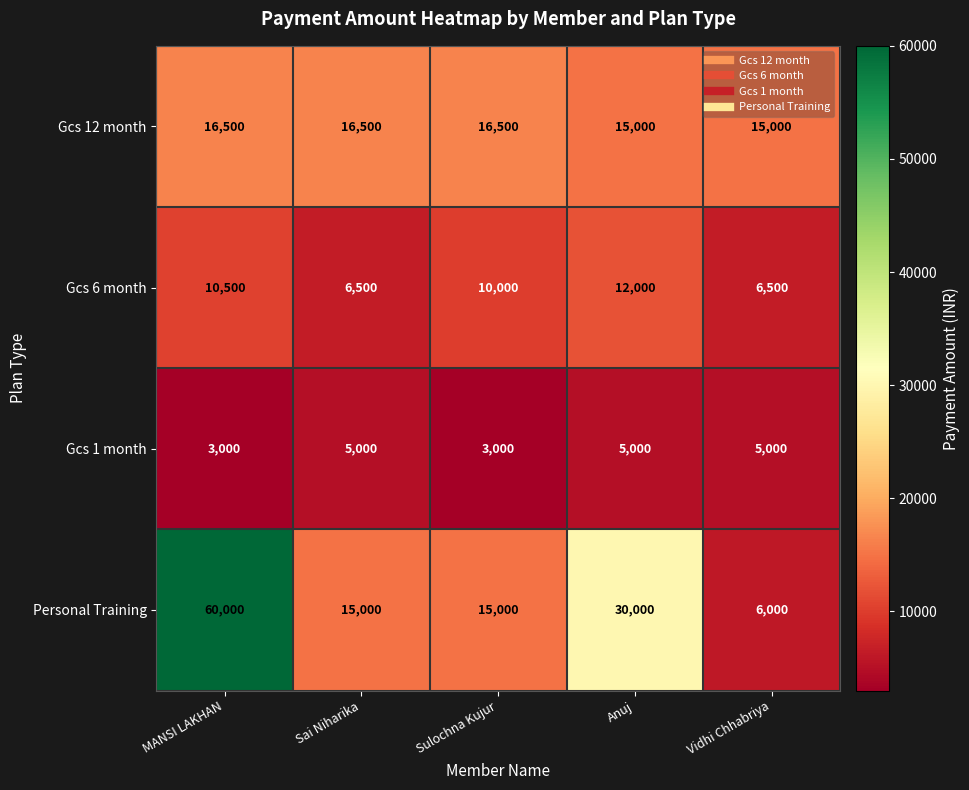

Rank the series by their average value, from highest to lowest.

Personal Training, Gcs 12 month, Gcs 6 month, Gcs 1 month